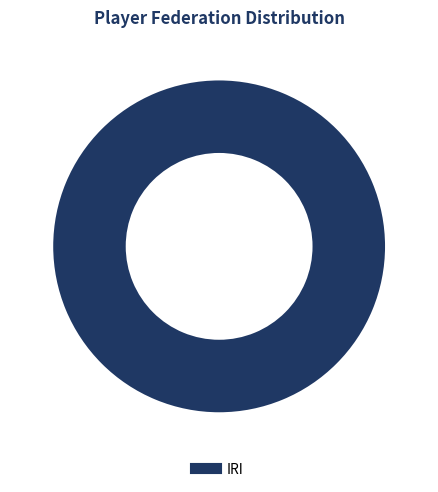

Is there a majority slice in this chart?

Yes